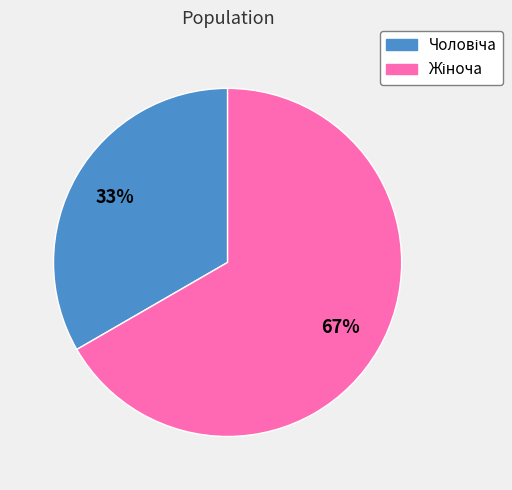

Is there any slice that represents more than half of the pie?

Yes